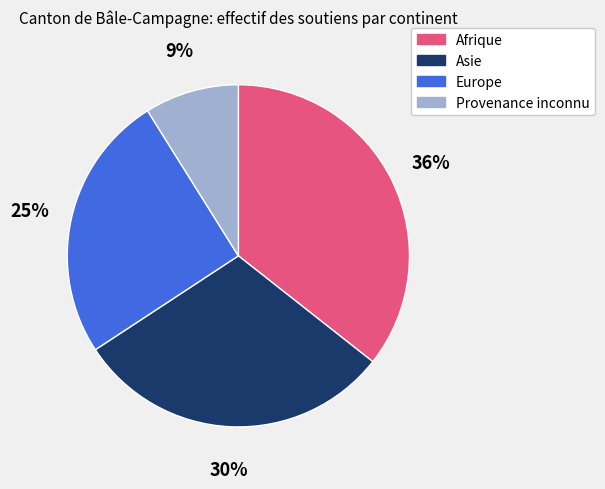

What is the ratio of the value at Europe to the value at Asie?

0.8